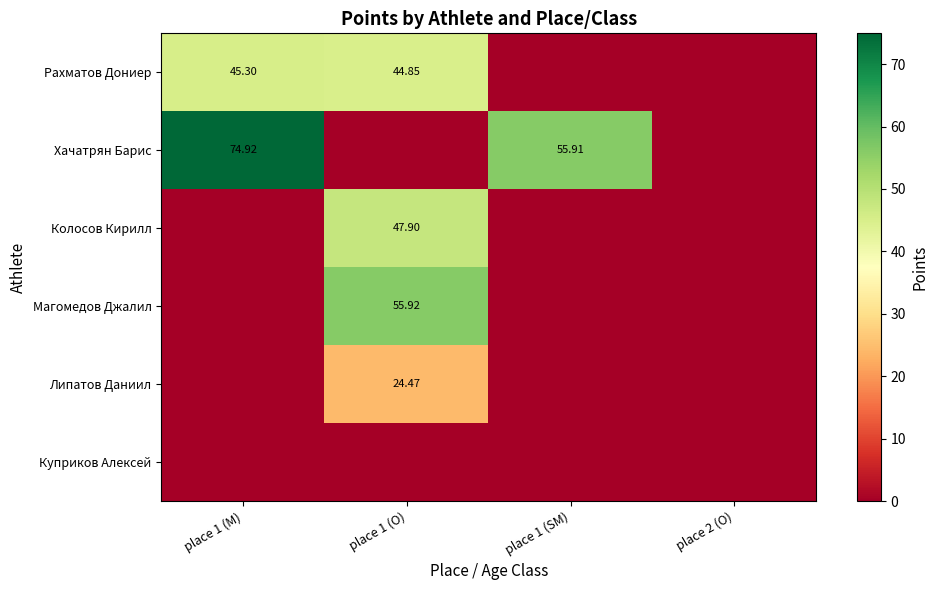

What is the average value of the Липатов Даниил series?

6.1